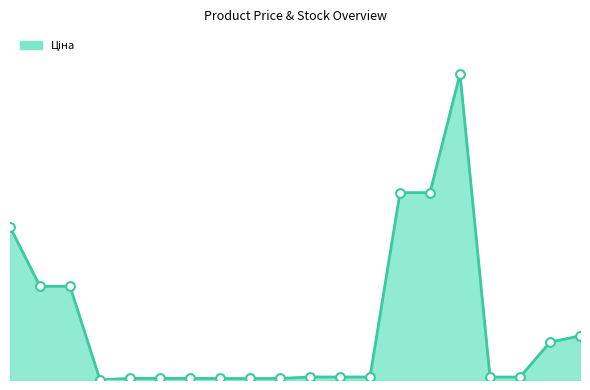

Is this an area chart (filled region under the line)?

Yes